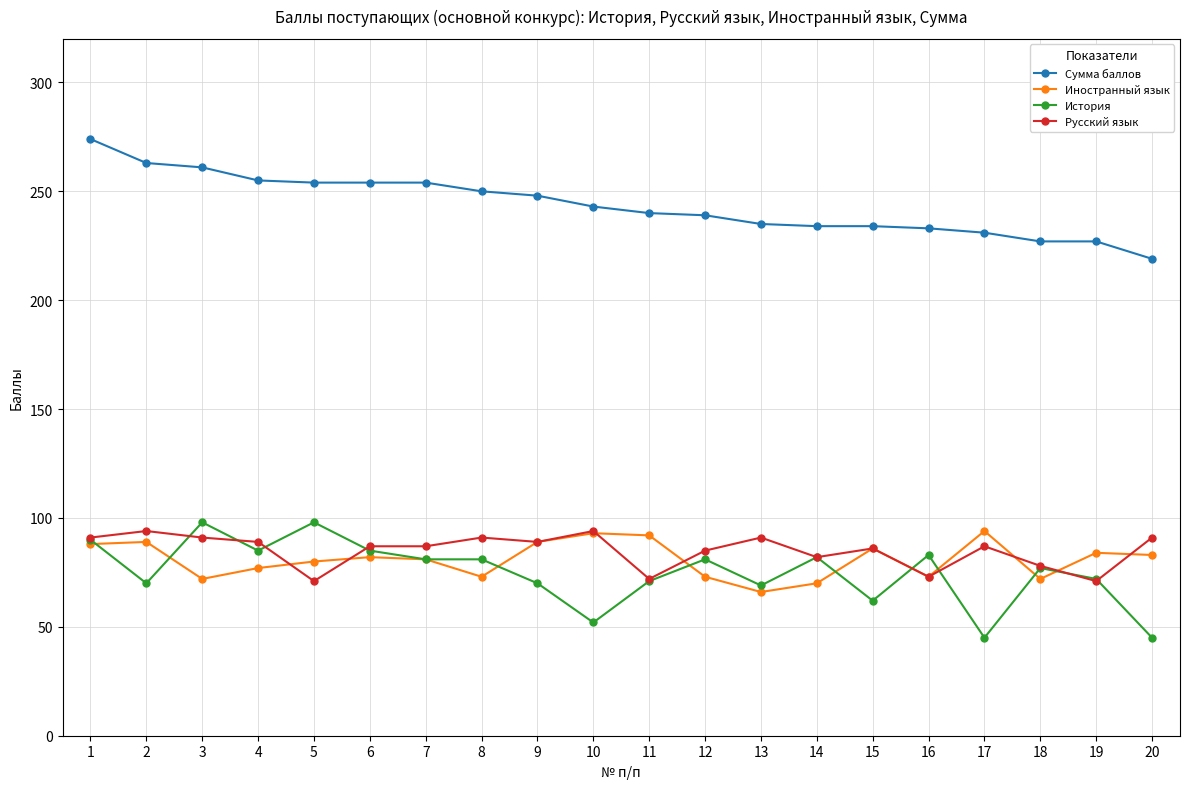

The value of Сумма баллов at 17 is 84. True or false?

False